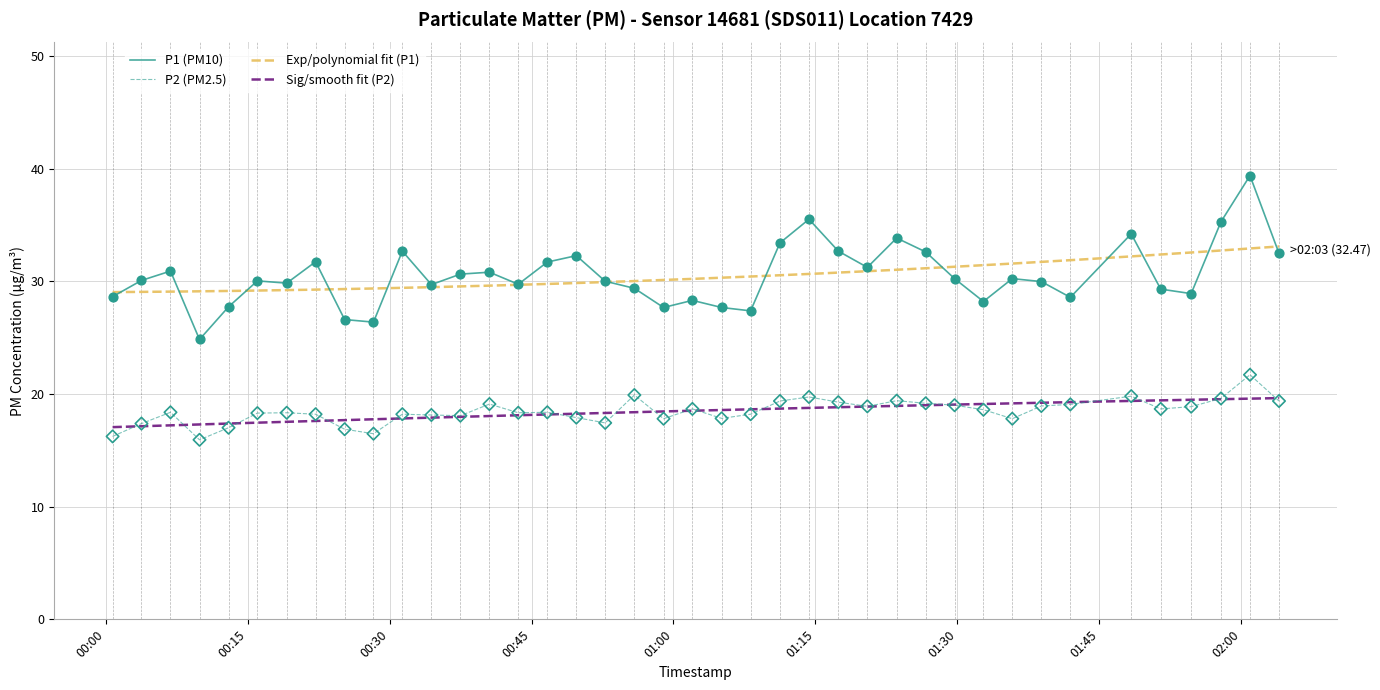

At how many categories does at least one series exceed 29?

28